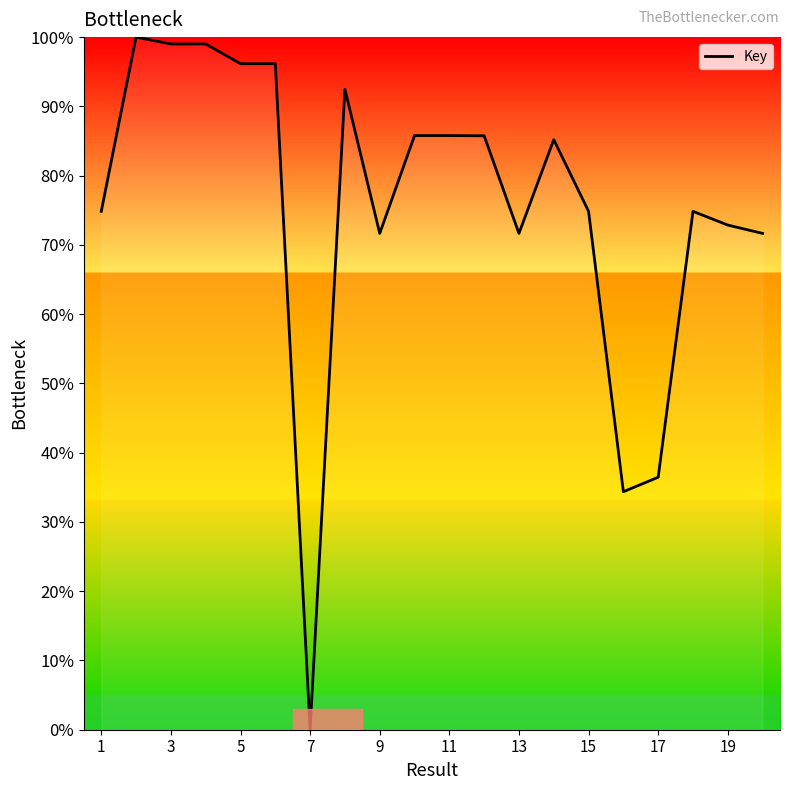

What is the maximum value shown in the chart?

100.0